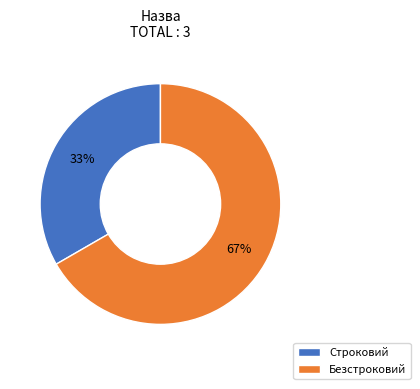

Rank the categories by value from lowest to highest.

Строковий, Безстроковий